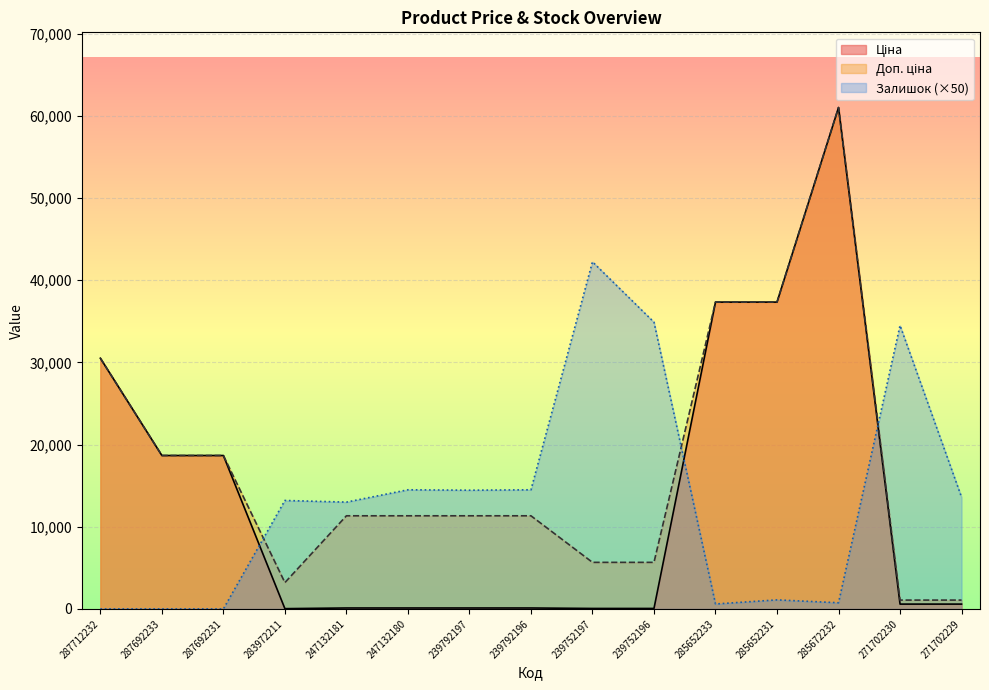

Reading left to right, transcribe all the data shown in this chart.

Ціна: 30512.3	18671.5	18671.5	32.0	113.3	113.3	113.3	113.3	56.7	56.7	37343.0	37343.0	61024.7	586.0	586.0
Доп. ціна: 30512.3	18671.5	18671.5	3205.0	11334.0	11334.0	11334.0	11334.0	5667.0	5667.0	37343.0	37343.0	61024.7	1074.5	1074.5
Залишок: 0.0	0.0	0.0	13200.0	13000.0	14500.0	14450.0	14500.0	42250.0	34900.0	600.0	1100.0	750.0	34500.0	13600.0